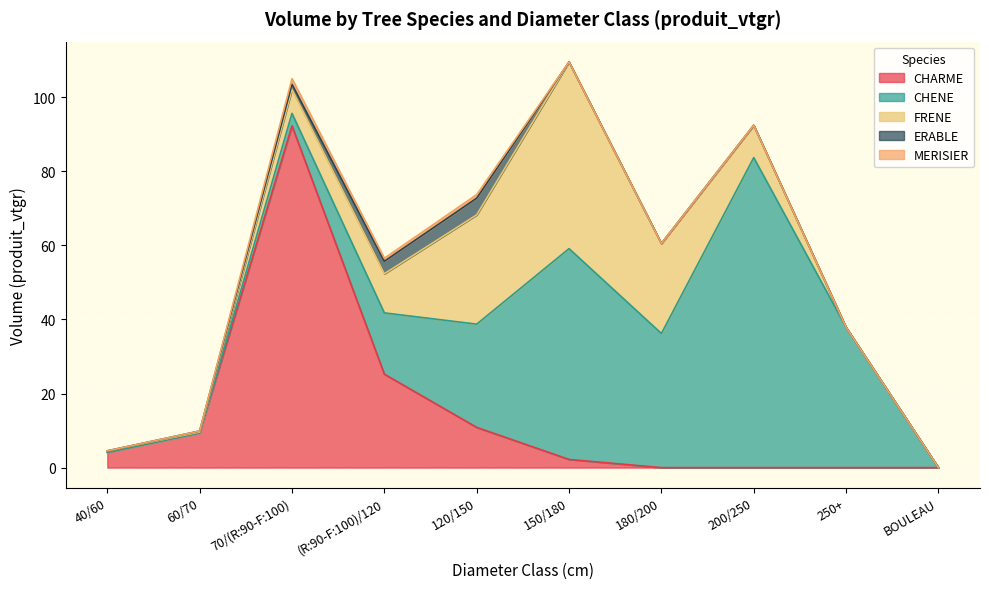

List the labels in order of MERISIER value, largest first.

70/(R:90-F:100), 120/150, (R:90-F:100)/120, 40/60, 60/70, 150/180, 180/200, 200/250, 250+, BOULEAU